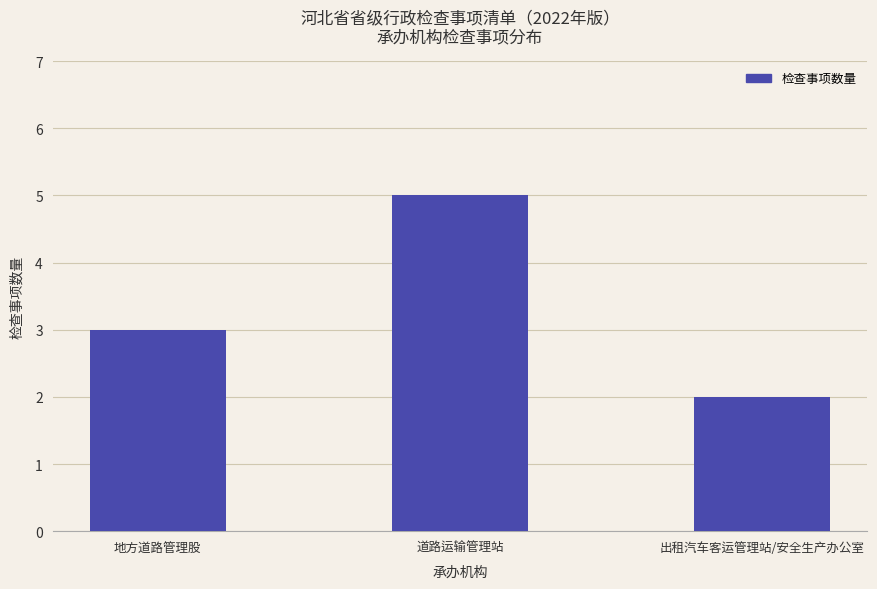

What is the approximate value at 道路运输管理站?

5